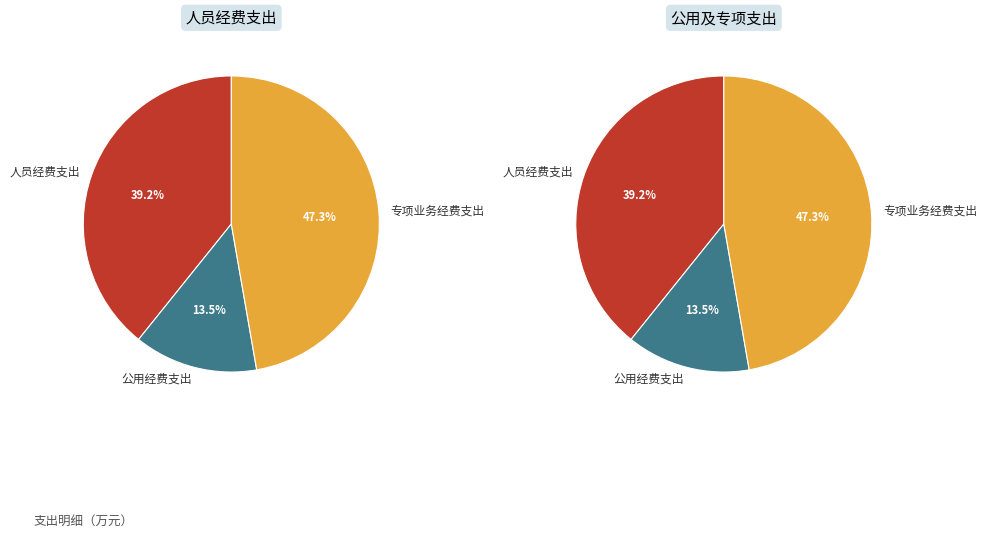

What percentage is NOT represented by 公用经费支出?

86.5%